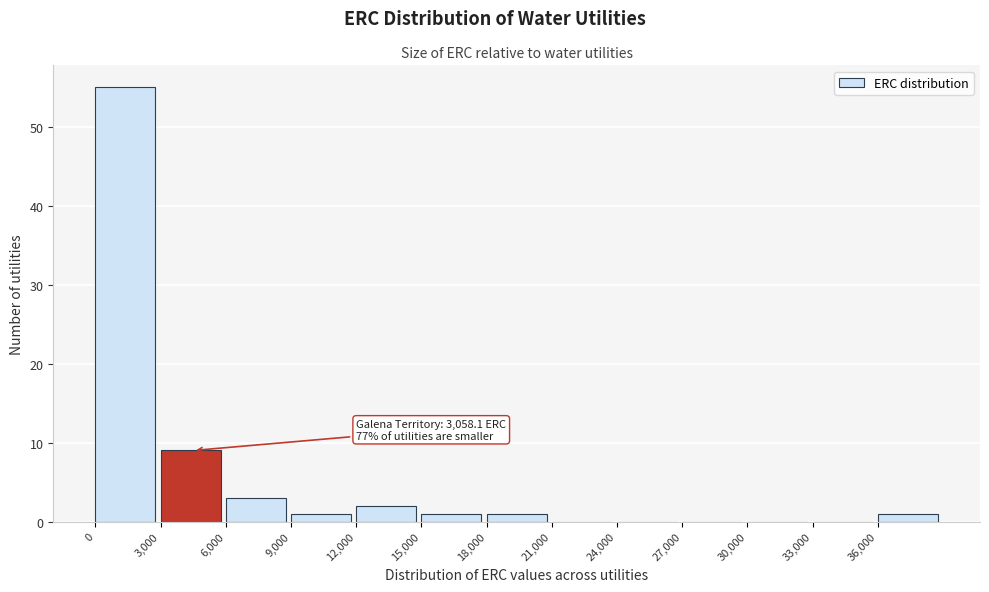

Over which range of the x-axis is the bar tallest?

0 to 3000